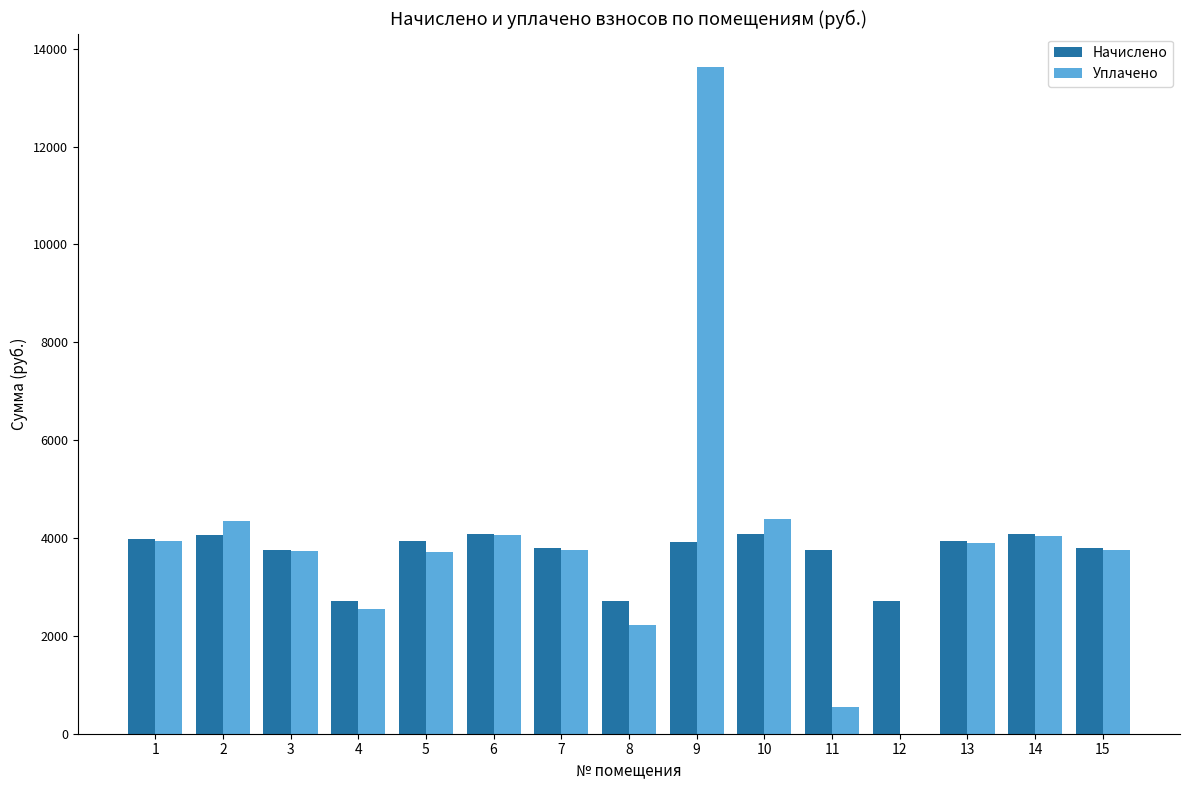

Between 4 and 5, which series saw the biggest shift?

Начислено